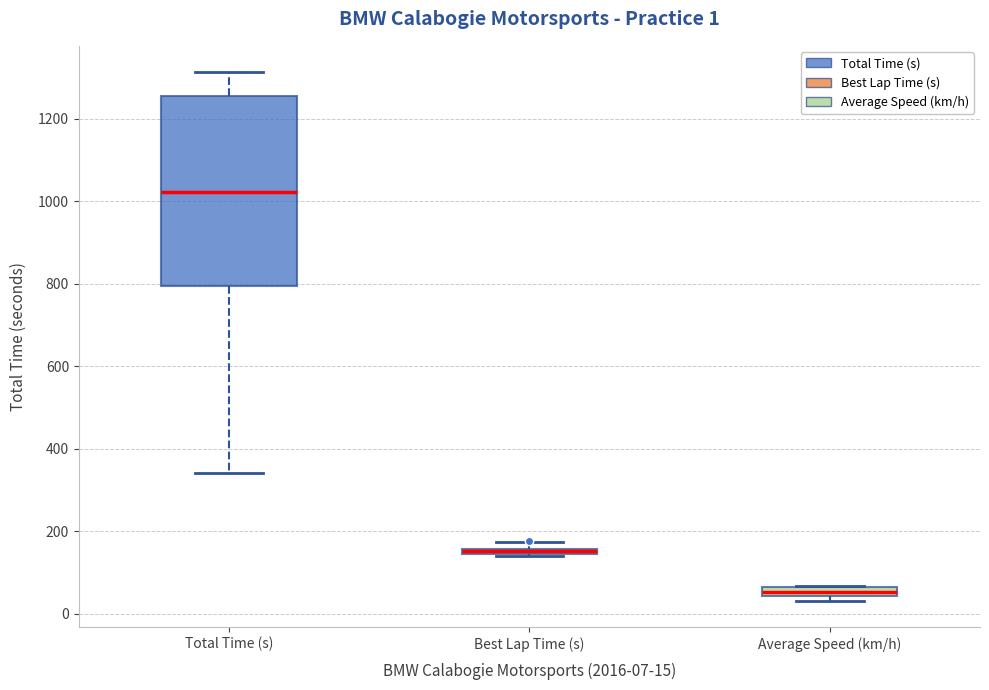

Which box is the tallest, from its lower edge to its upper edge?

Total Time (s)